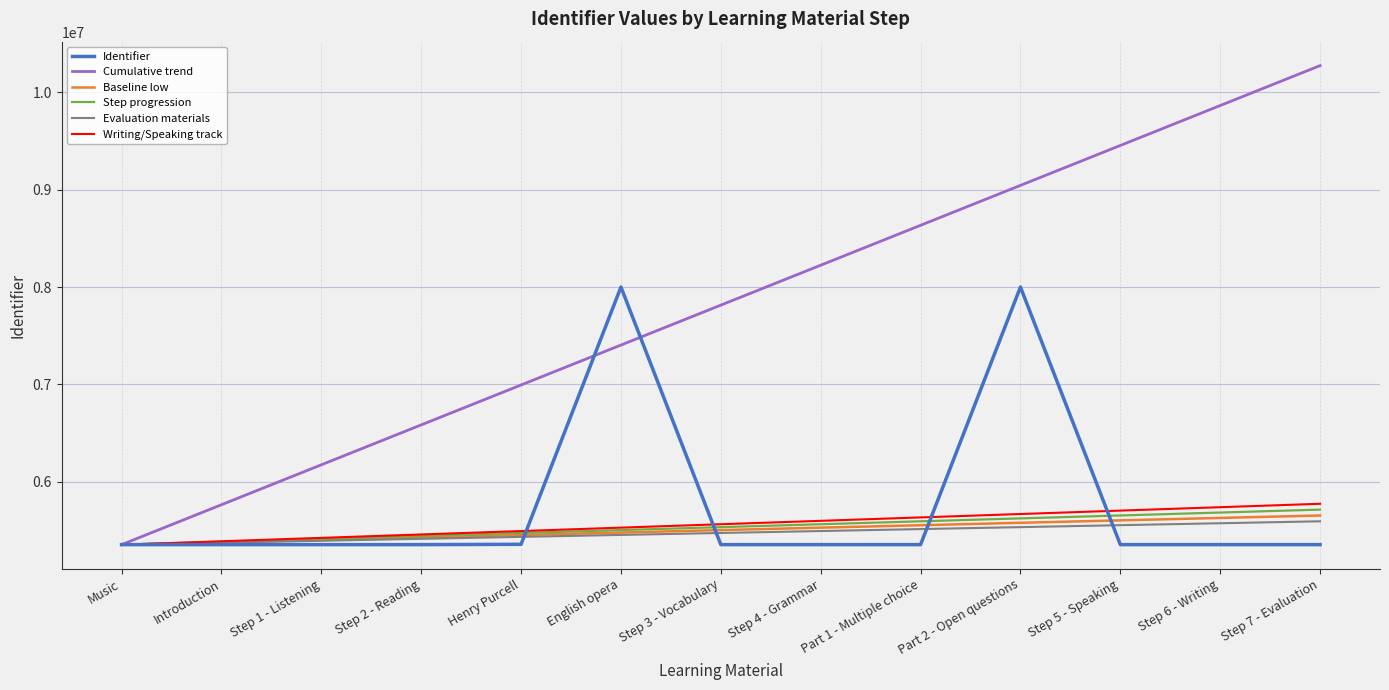

What is the average value of the Step progression series?

5534800